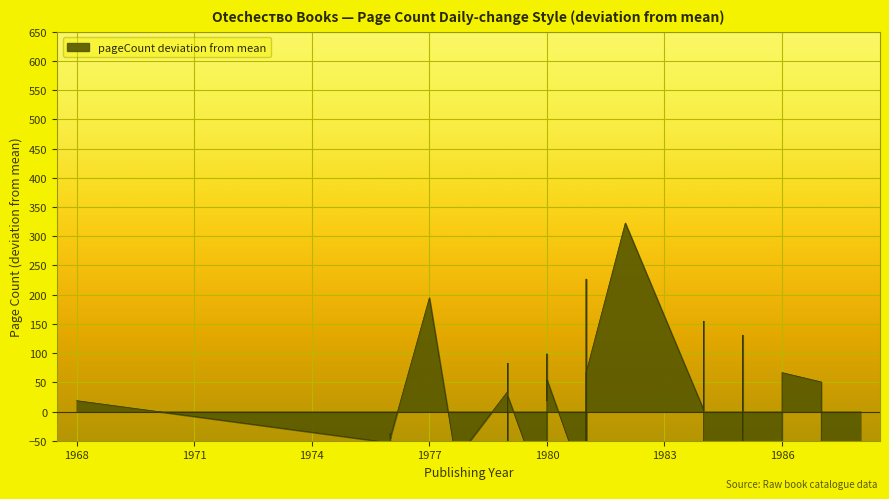

Count the number of data series in this chart.

1